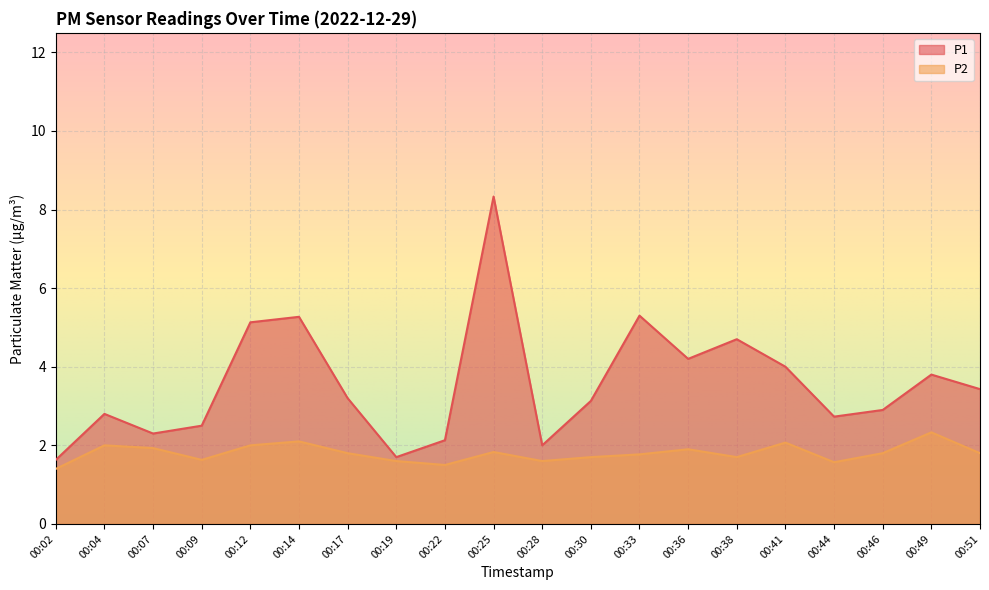

The value of P2 at 00:12 is 0.7. True or false?

False